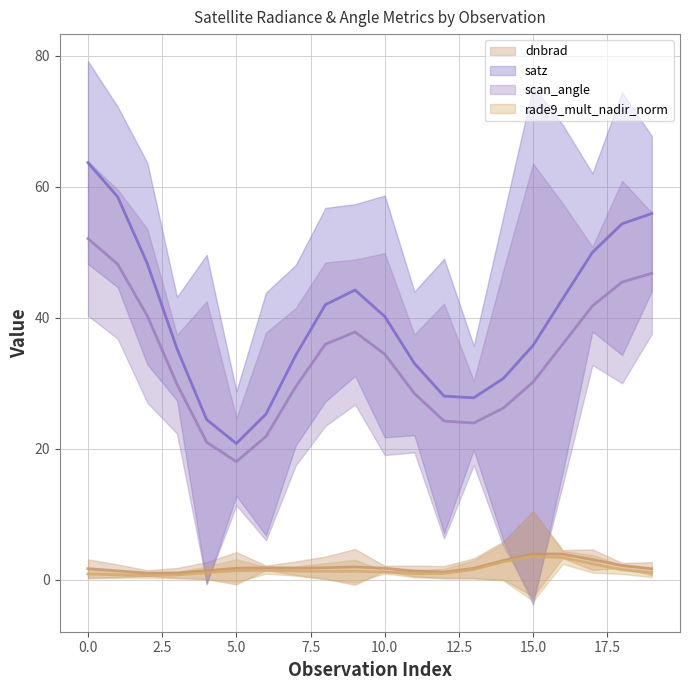

Which series changed the most between 104431 and 109184?

satz